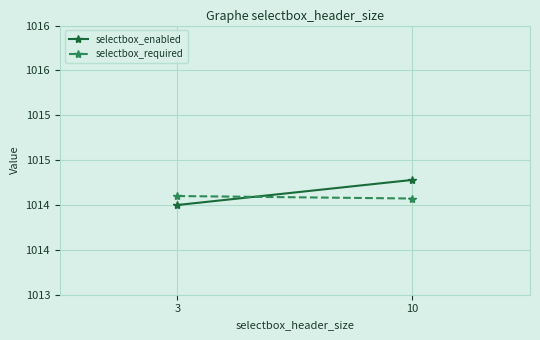

What is the approximate value of selectbox_required at 10?

1014.6